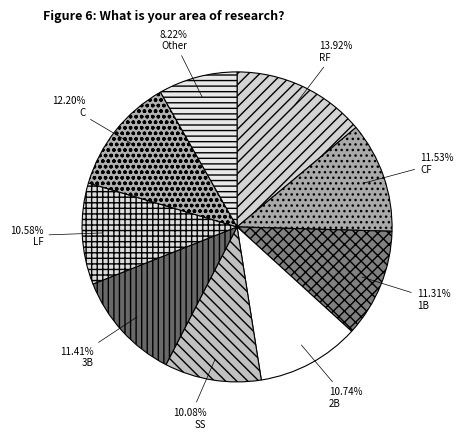

What is the ratio of the value at 1B to the value at LF?

1.1